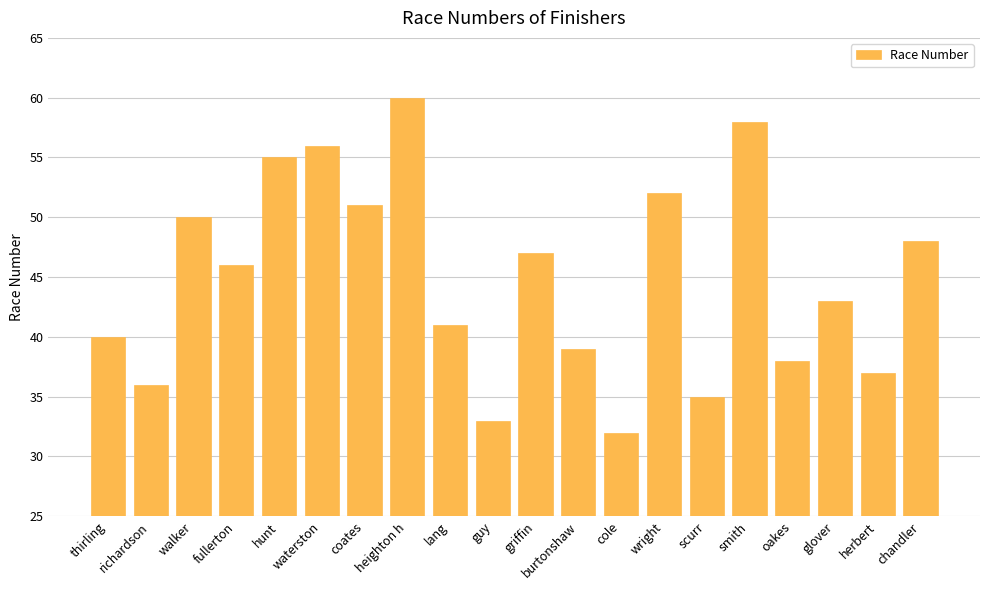

The chart shows a value of 48 at chandler. True or false?

True